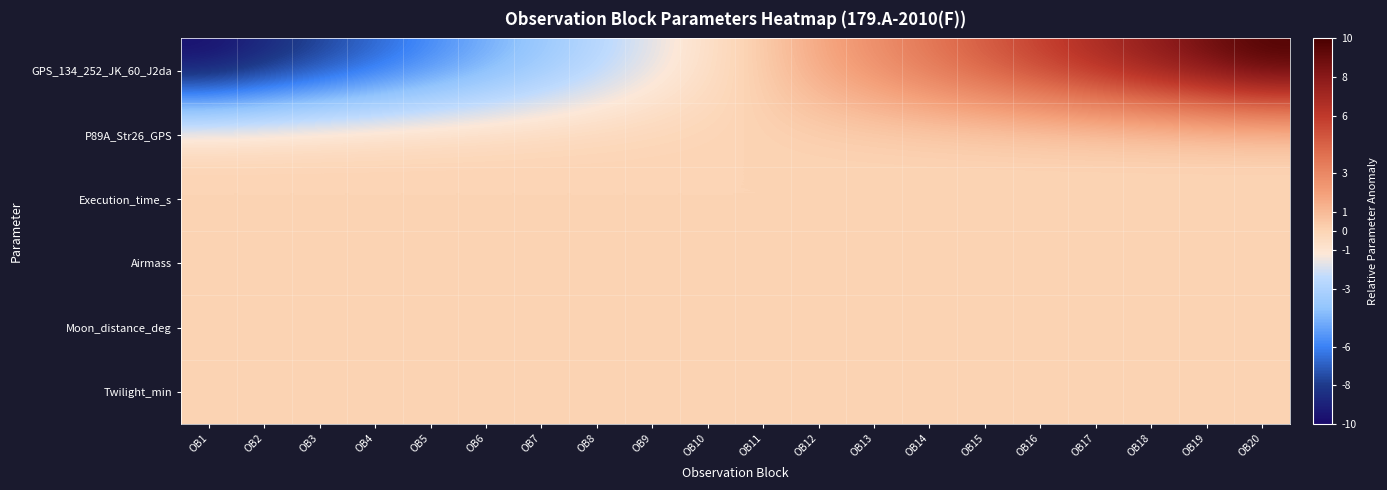

Reading right to left, extract all data points from this chart.

GPS_134_252_JK_60_J2da: OB20=10.0	OB19=9.0	OB18=7.9	OB17=6.9	OB16=5.9	OB15=4.8	OB14=3.8	OB13=2.8	OB12=1.7	OB11=0.3	OB10=-0.7	OB9=-1.7	OB8=-2.8	OB7=-3.8	OB6=-4.8	OB5=-5.9	OB4=-6.9	OB3=-7.9	OB2=-9.0	OB1=-10.0
P89A_Str26_GPS: OB20=0.0	OB19=0.0	OB18=0.0	OB17=0.0	OB16=0.0	OB15=0.0	OB14=0.0	OB13=0.0	OB12=0.0	OB11=0.0	OB10=0.0	OB9=0.0	OB8=0.0	OB7=0.0	OB6=0.0	OB5=0.0	OB4=0.0	OB3=0.0	OB2=0.0	OB1=0.0
Execution_time_s: OB20=0.0	OB19=0.0	OB18=0.0	OB17=0.0	OB16=0.0	OB15=0.0	OB14=0.0	OB13=0.0	OB12=0.0	OB11=0.0	OB10=0.0	OB9=0.0	OB8=0.0	OB7=0.0	OB6=0.0	OB5=0.0	OB4=0.0	OB3=0.0	OB2=0.0	OB1=0.0
Airmass: OB20=0.0	OB19=0.0	OB18=0.0	OB17=0.0	OB16=0.0	OB15=0.0	OB14=0.0	OB13=0.0	OB12=0.0	OB11=0.0	OB10=0.0	OB9=0.0	OB8=0.0	OB7=0.0	OB6=0.0	OB5=0.0	OB4=0.0	OB3=0.0	OB2=0.0	OB1=0.0
Moon_distance_deg: OB20=0.0	OB19=0.0	OB18=0.0	OB17=0.0	OB16=0.0	OB15=0.0	OB14=0.0	OB13=0.0	OB12=0.0	OB11=0.0	OB10=0.0	OB9=0.0	OB8=0.0	OB7=0.0	OB6=0.0	OB5=0.0	OB4=0.0	OB3=0.0	OB2=0.0	OB1=0.0
Twilight_min: OB20=0.0	OB19=0.0	OB18=0.0	OB17=0.0	OB16=0.0	OB15=0.0	OB14=0.0	OB13=0.0	OB12=0.0	OB11=0.0	OB10=0.0	OB9=0.0	OB8=0.0	OB7=0.0	OB6=0.0	OB5=0.0	OB4=0.0	OB3=0.0	OB2=0.0	OB1=0.0